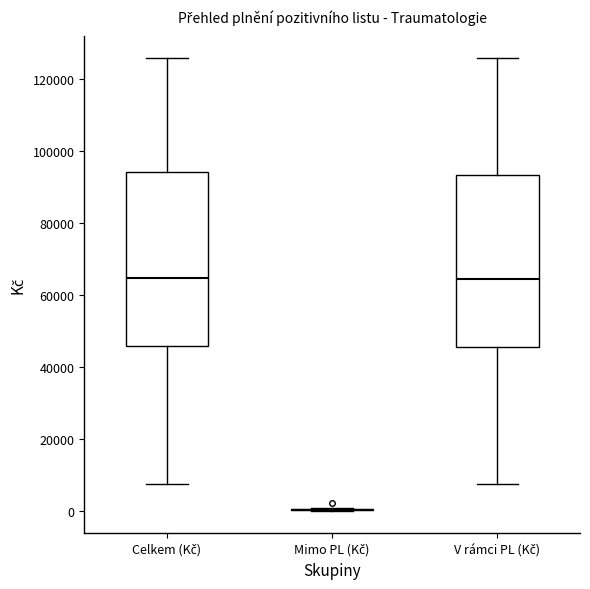

Where does the lower whisker of the box for Celkem (Kč) end on the y-axis? The values are not printed on the chart, so give them approximately, as read against the axis.

8000